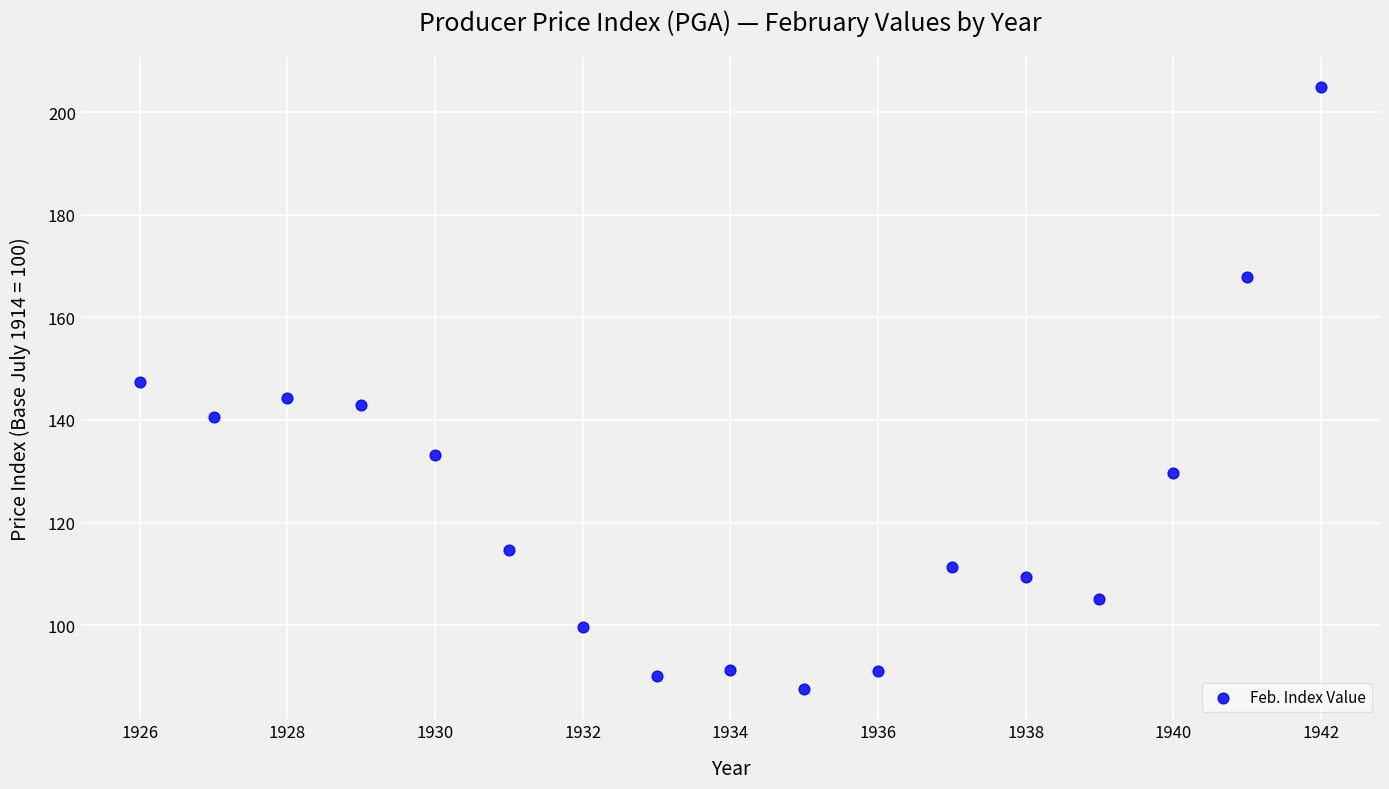

What is the range of Y values (max minus min)?

117.3